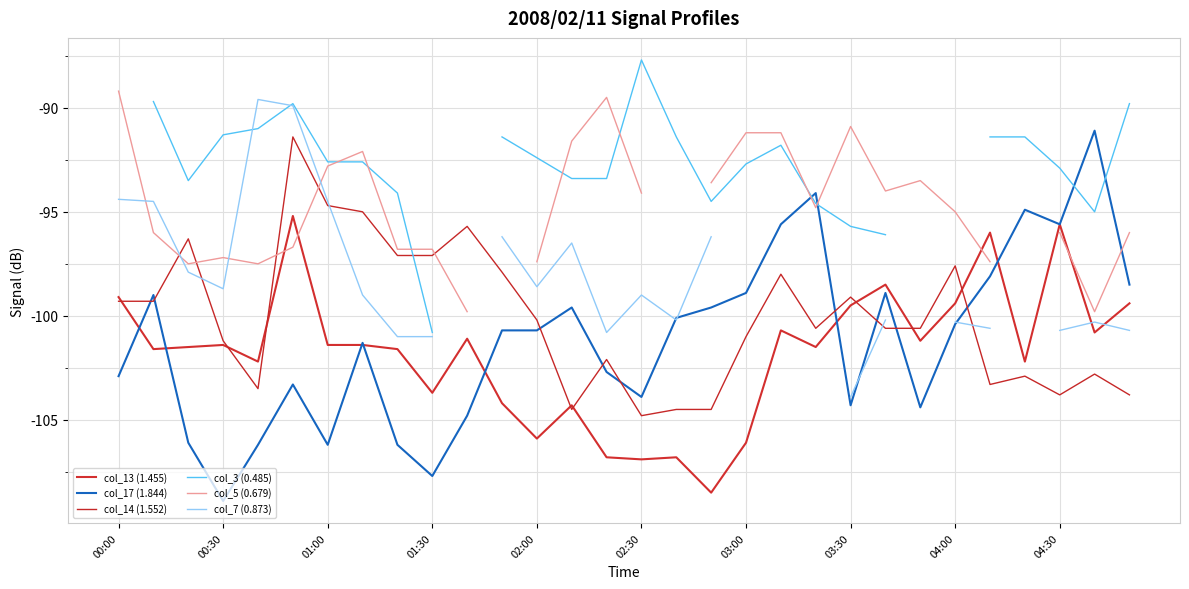

How many data points in col_14 (1.552) are less than -100?

17